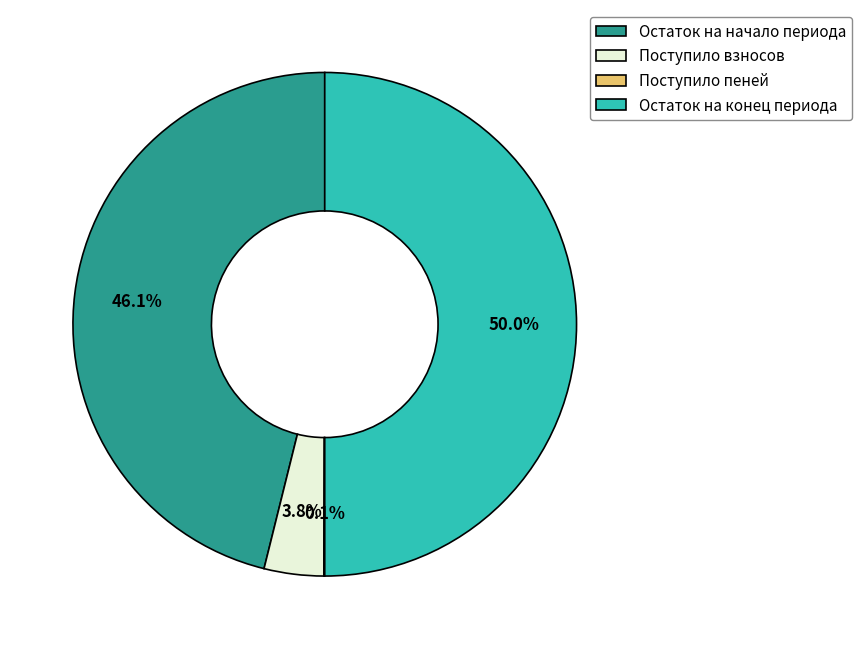

Combined, what portion of the pie is Остаток на конец периода and Поступило взносов?

53.8%